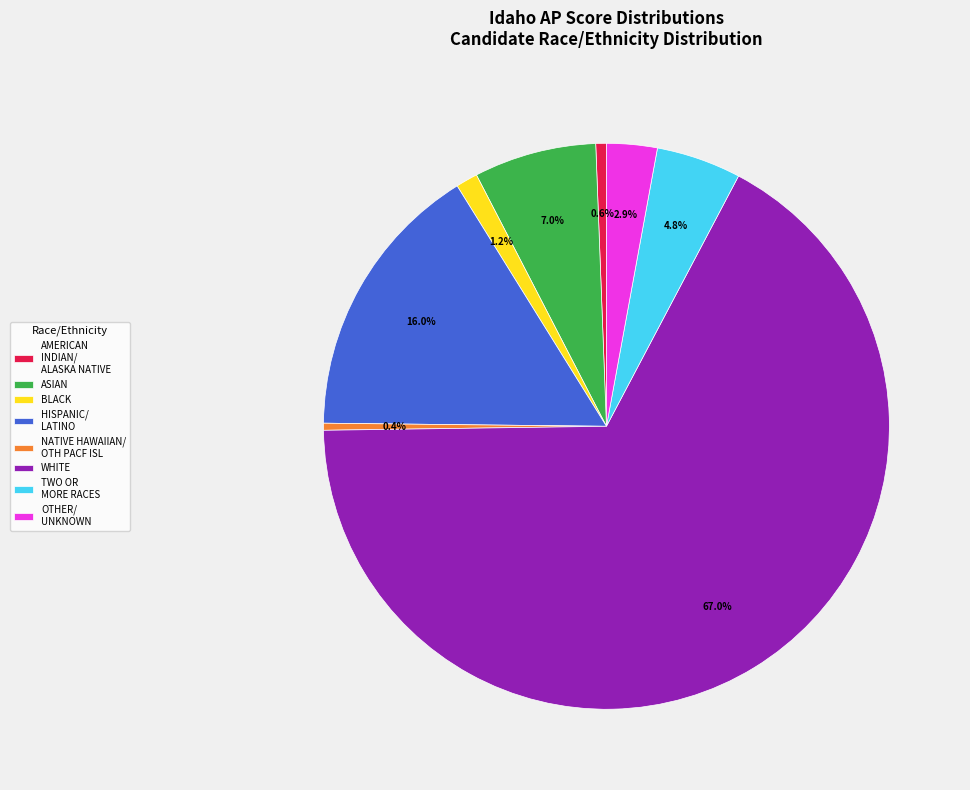

What is the largest slice in the pie chart?

WHITE